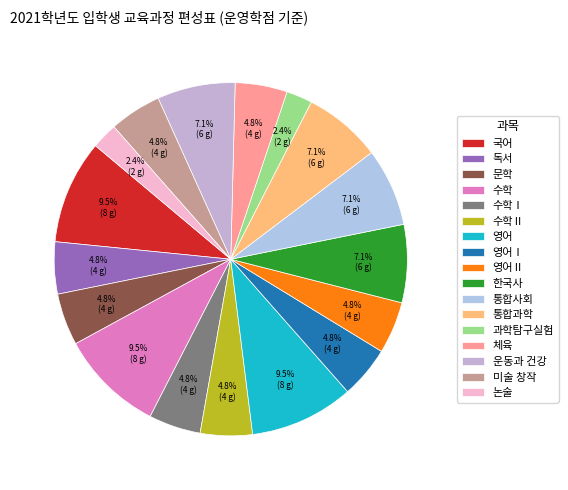

Rank the categories by value from lowest to highest.

과학탐구실험, 논술, 독서, 문학, 수학Ⅰ, 수학Ⅱ, 영어Ⅰ, 영어Ⅱ, 체육, 미술 창작, 한국사, 통합사회, 통합과학, 운동과 건강, 국어, 수학, 영어